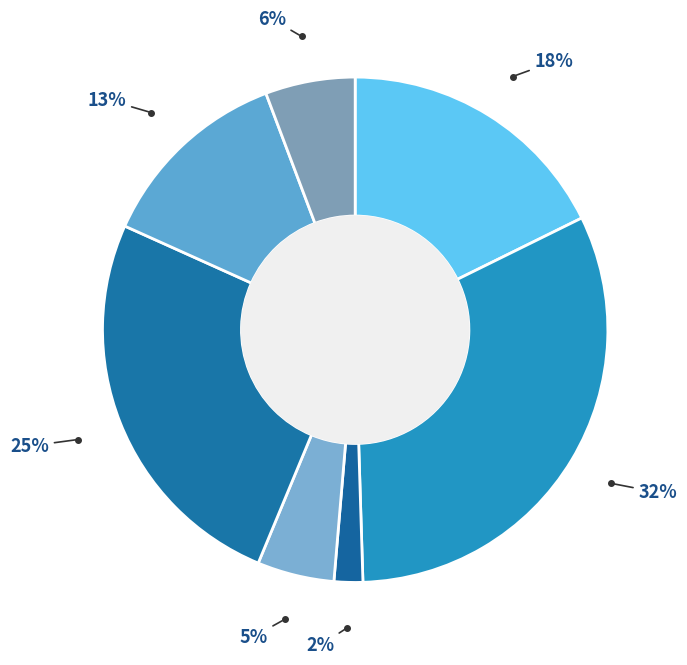

How many segments does this pie chart have?

7